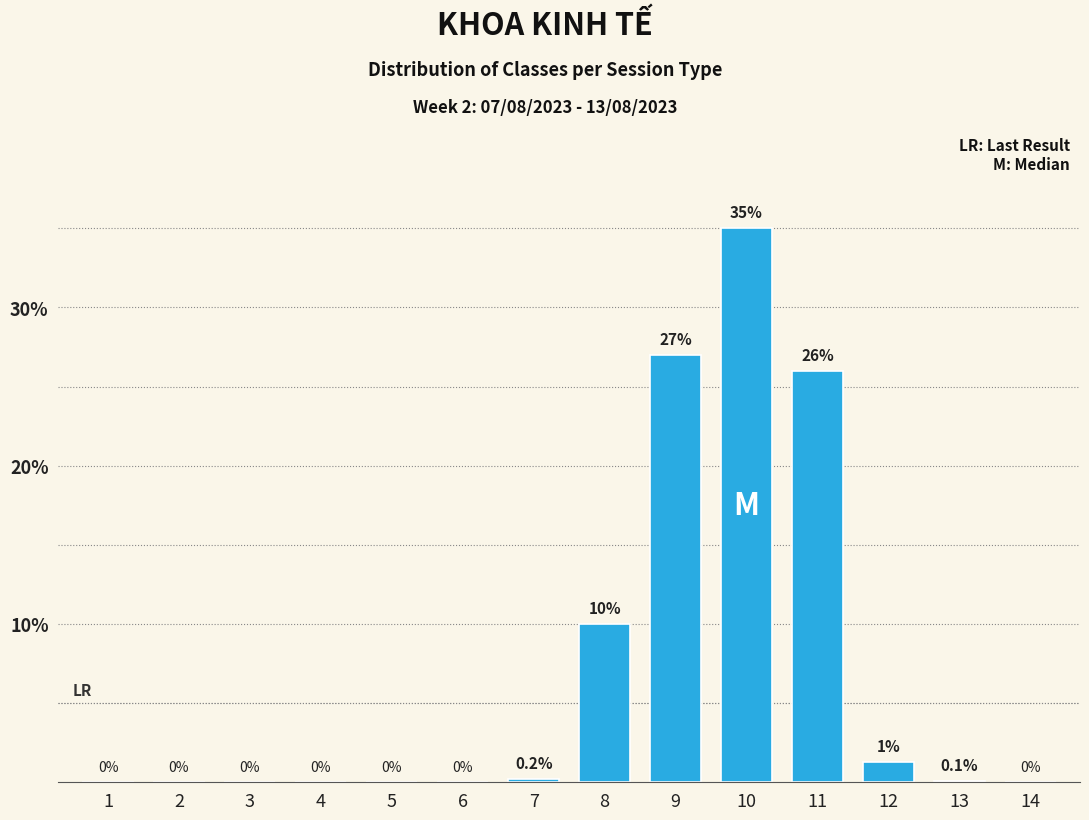

The value at 12 is 1.3. True or false?

True